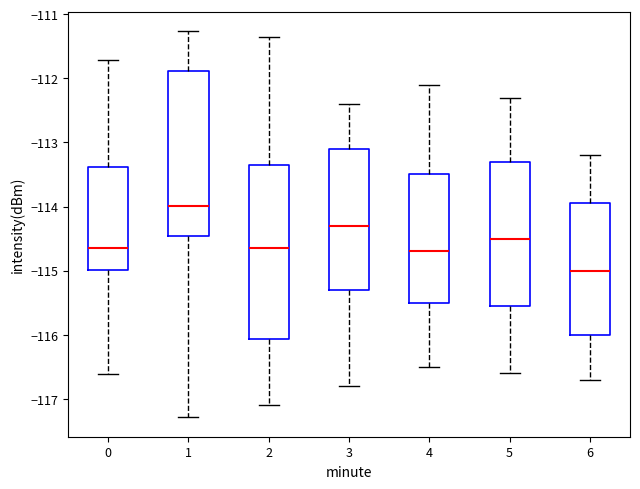

Reading left to right, read every box against the y-axis: the position of its median line, the range the box covers, and the ends of its whiskers. The values are not printed on the chart, so give them approximately, as read against the axis.

0: median -114.6, box -115.0 to -113.4, whiskers -116.6 to -111.7
1: median -114.0, box -114.5 to -111.9, whiskers -117.3 to -111.3
2: median -114.6, box -116.1 to -113.4, whiskers -117.1 to -111.3
3: median -114.3, box -115.3 to -113.1, whiskers -116.8 to -112.4
4: median -114.7, box -115.5 to -113.5, whiskers -116.5 to -112.1
5: median -114.5, box -115.5 to -113.3, whiskers -116.6 to -112.3
6: median -115.0, box -116.0 to -113.9, whiskers -116.7 to -113.2